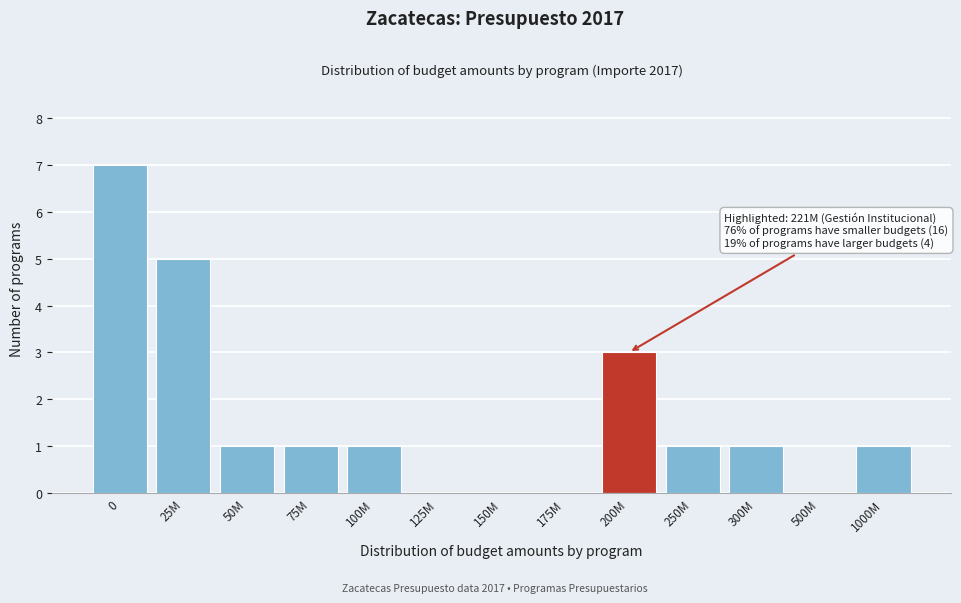

Reading left to right, extract all data points from this chart.

0=7	25M=5	50M=1	75M=1	100M=1	125M=0	150M=0	175M=0	200M=3	250M=1	300M=1	500M=0	1000M=1